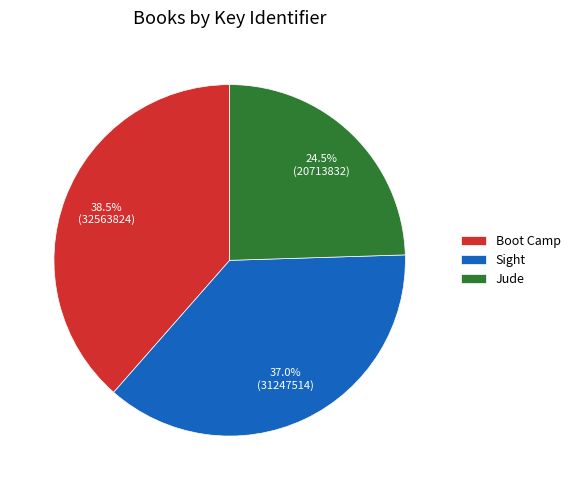

Is there a majority slice in this chart?

No